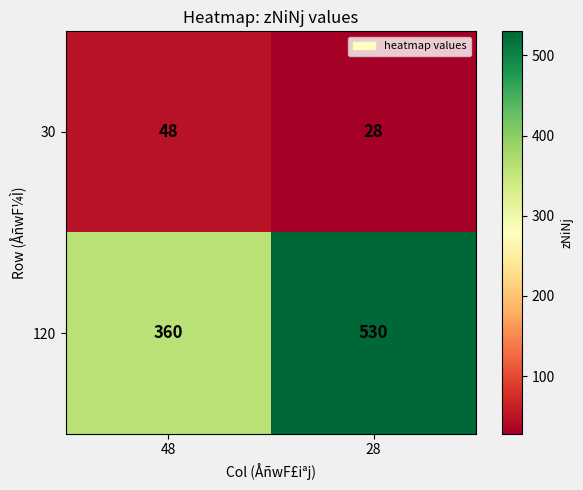

Rank the series at 28 from highest to lowest value.

120, 30